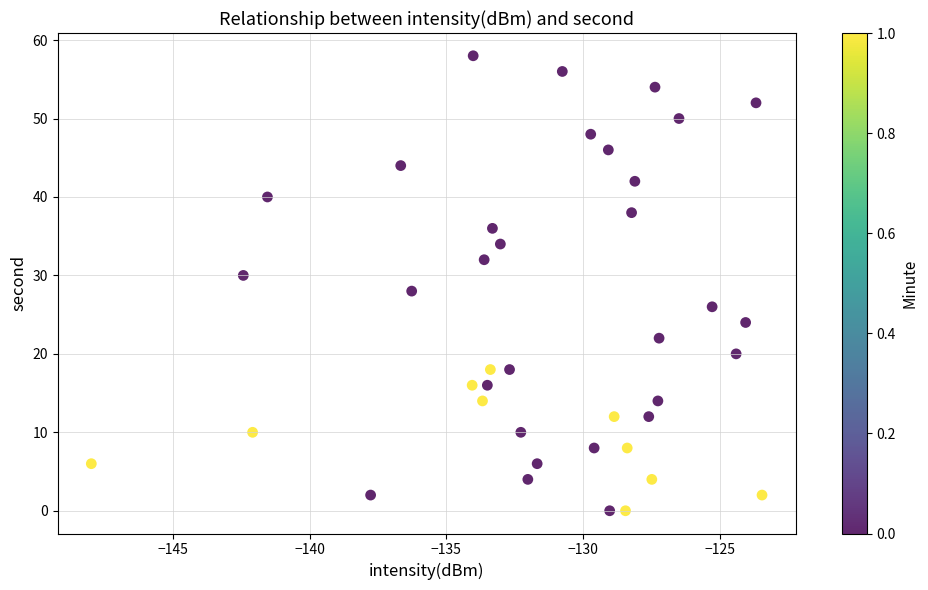

What is the range of Y values (max minus min)?

58